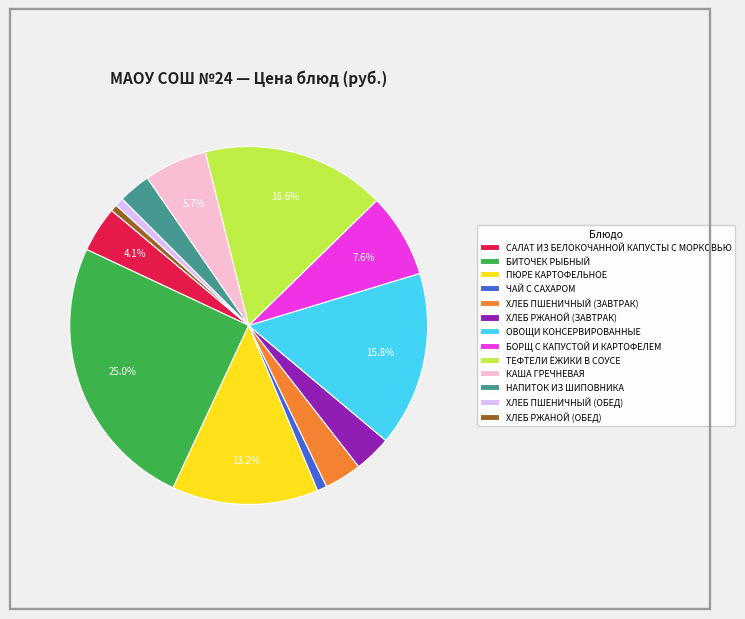

To the nearest percent, what percentage of the pie is БОРЩ С КАПУСТОЙ И КАРТОФЕЛЕМ?

8%